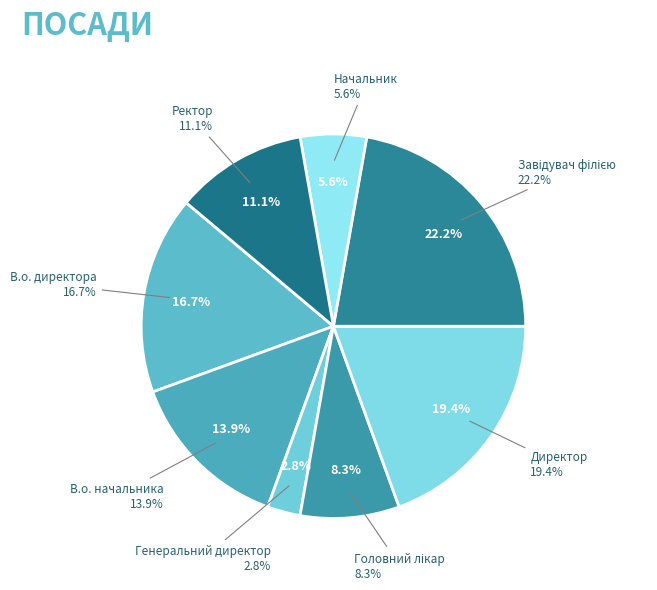

To the nearest percent, what is the difference between the largest and smallest slice percentages?

19%